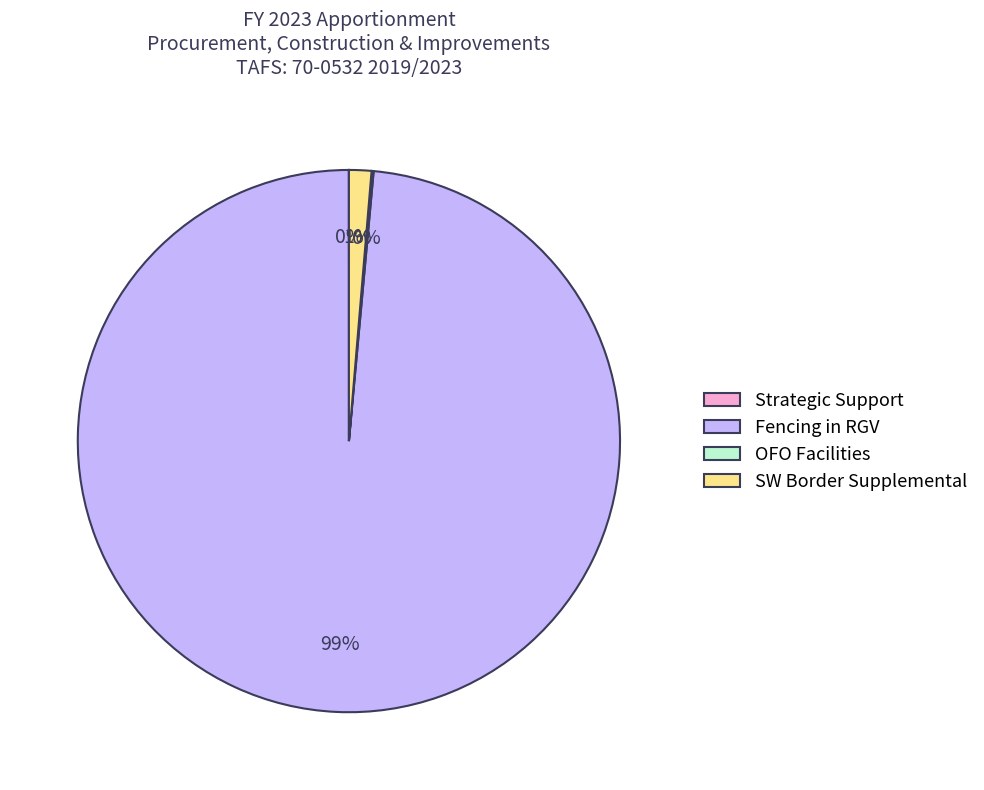

To the nearest percent, what is the combined percentage of SW Border Supplemental and Fencing in RGV?

100%